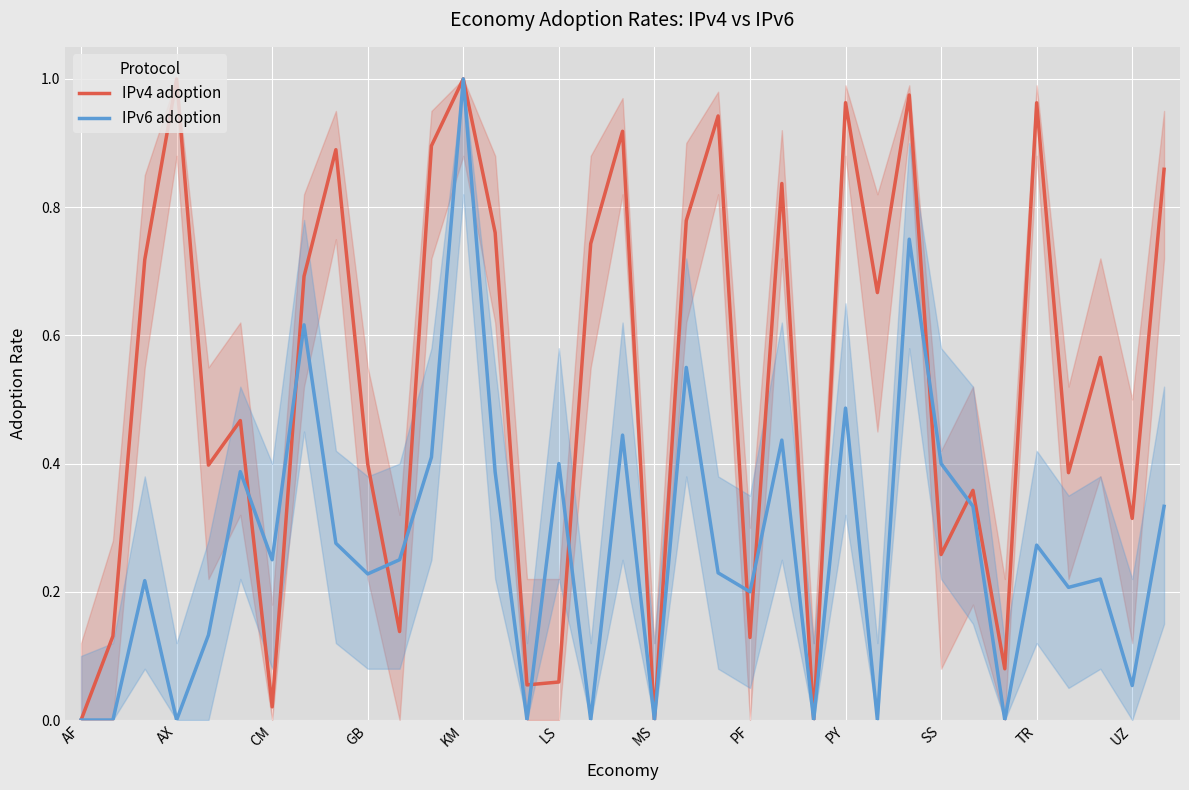

How many interior local valleys does the IPv4 adoption series have?

12